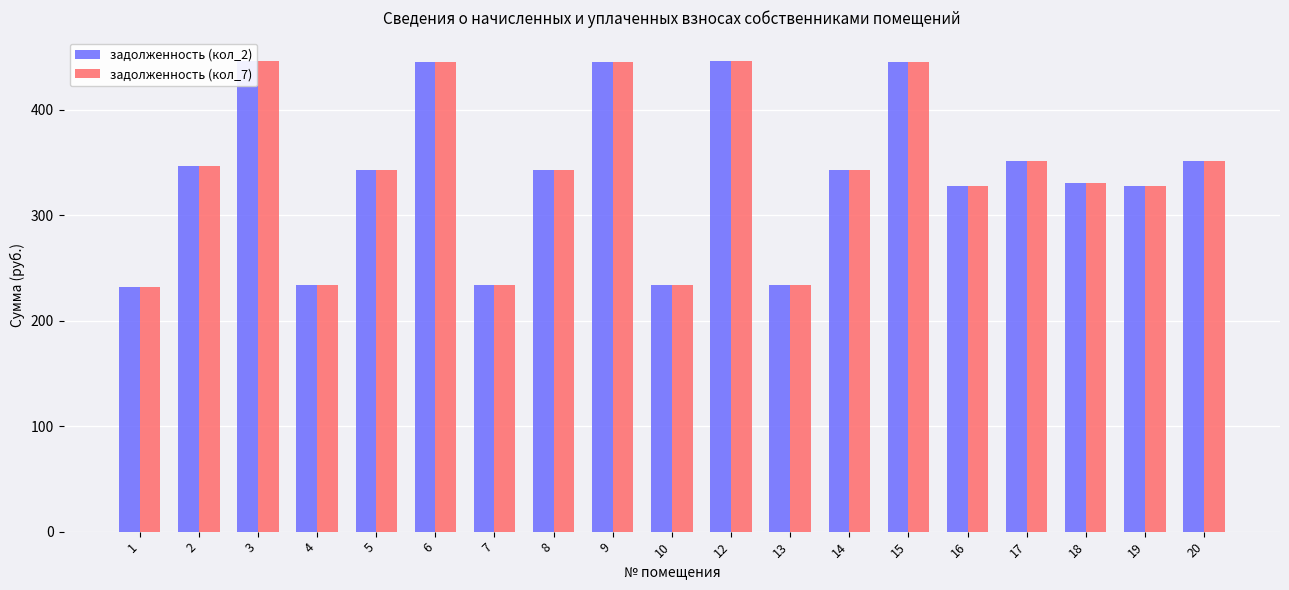

At which label is задолженность (кол_7) closest to 339?

5